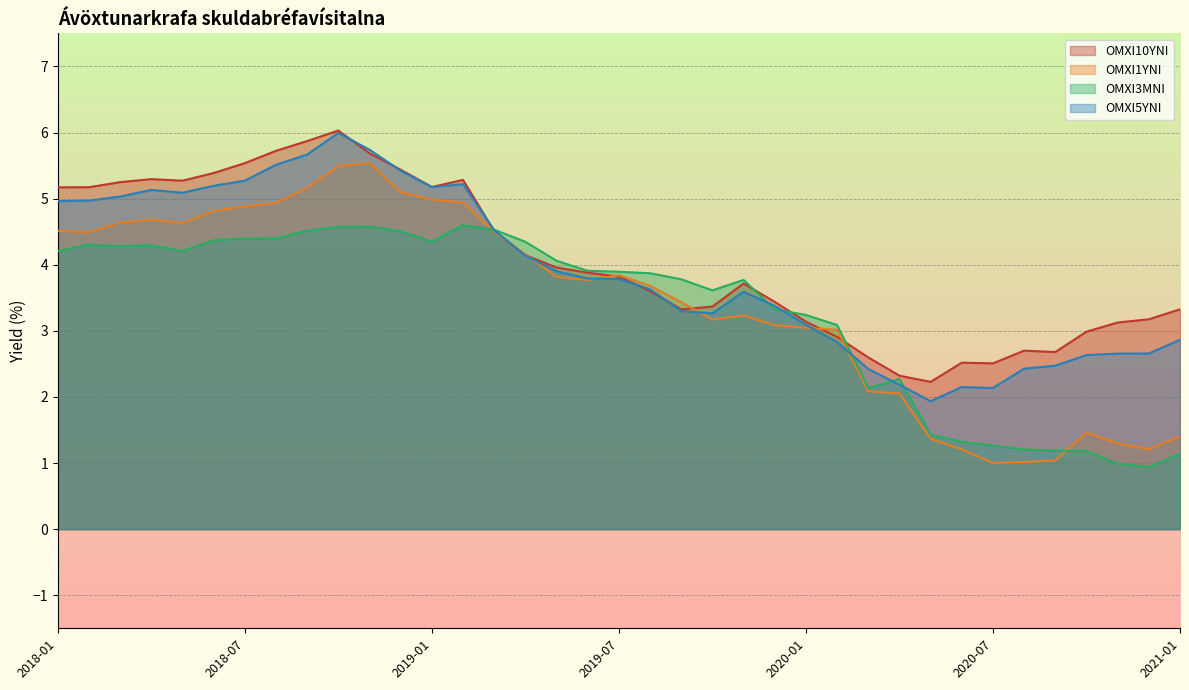

What is the sum of all OMXI1YNI values?

126.7